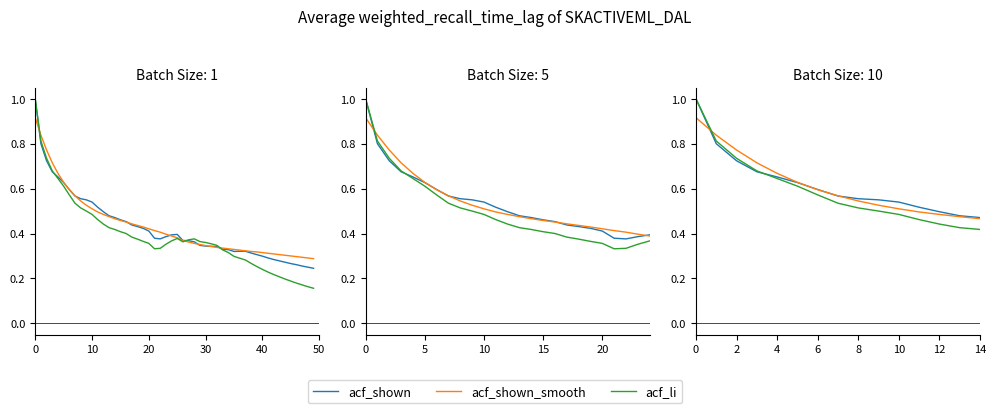

What is the label of the 14th point from the left?

13